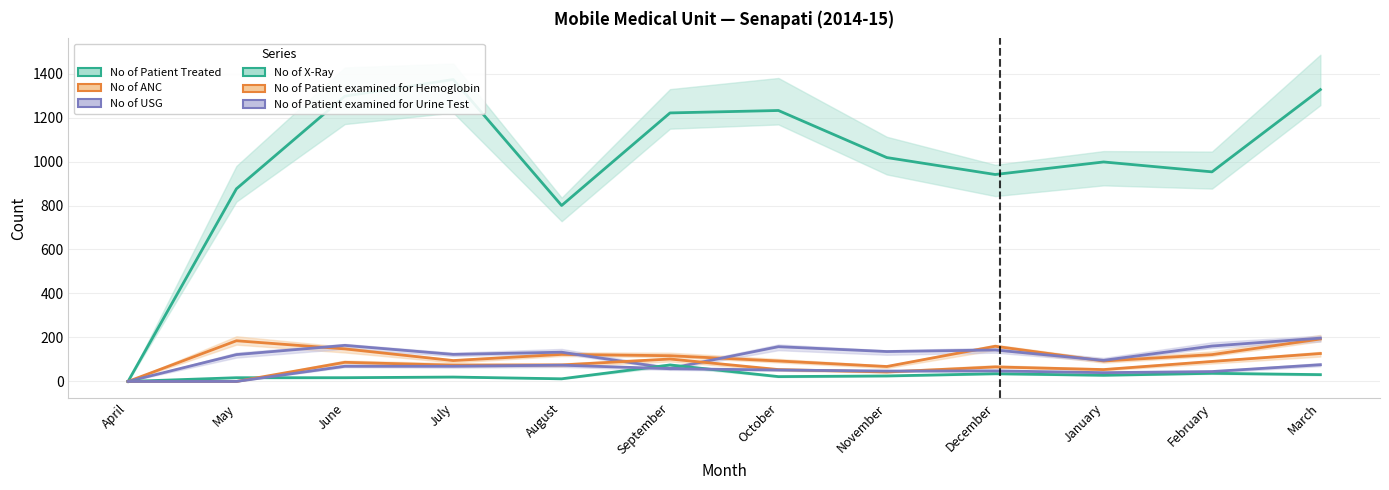

Reading left to right, list all the values displayed in this chart.

No of Patient Treated: April=0	May=876	June=1297	July=1373	August=800	September=1221	October=1232	November=1018	December=941	January=998	February=953	March=1327
No of ANC: April=0	May=185	June=148	July=95	August=123	September=117	October=93	November=68	December=160	January=93	February=122	March=193
No of USG: April=0	May=122	June=164	July=123	August=133	September=59	October=158	November=136	December=143	January=96	February=161	March=197
No of X-Ray: April=0	May=17	June=17	July=20	August=12	September=75	October=22	November=25	December=35	January=28	February=37	March=31
No of Patient examined for Hemoglobin: April=0	May=0	June=87	July=74	August=75	September=102	October=54	November=43	December=66	January=54	February=91	March=127
No of Patient examined for Urine Test: April=0	May=0	June=69	July=69	August=74	September=58	October=52	November=47	December=48	January=40	February=45	March=76